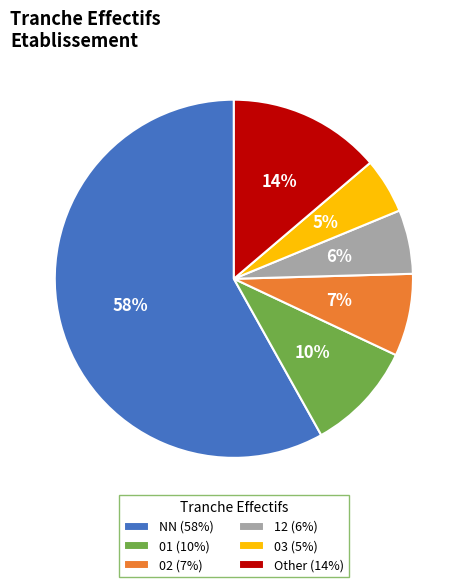

Does any single category account for the majority?

Yes